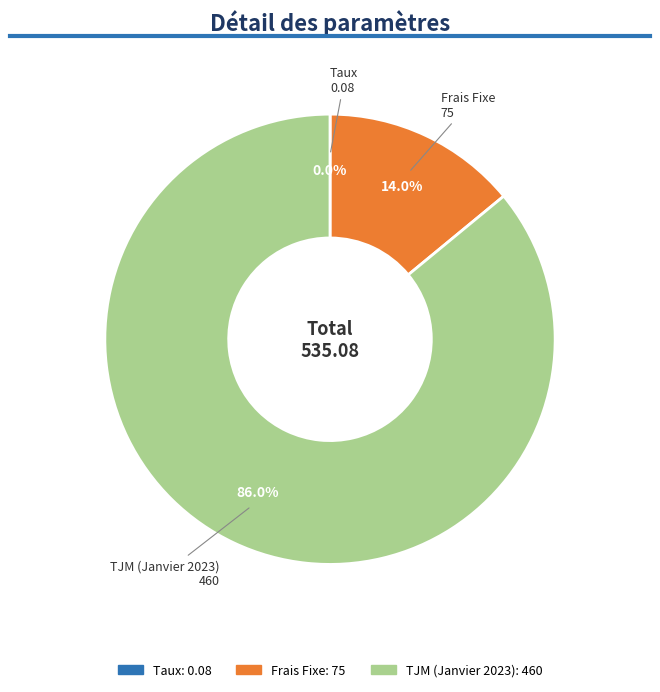

What percentage is NOT represented by Frais Fixe?

86.0%